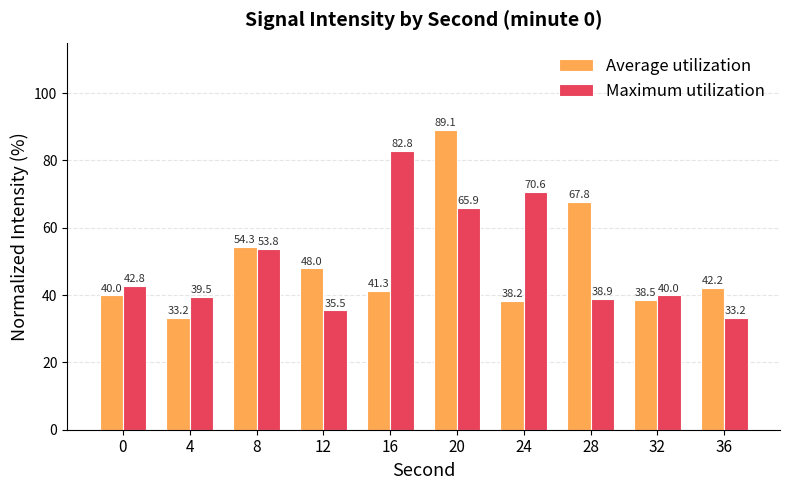

Is it true that Maximum utilization equals 15.2 at 12?

False